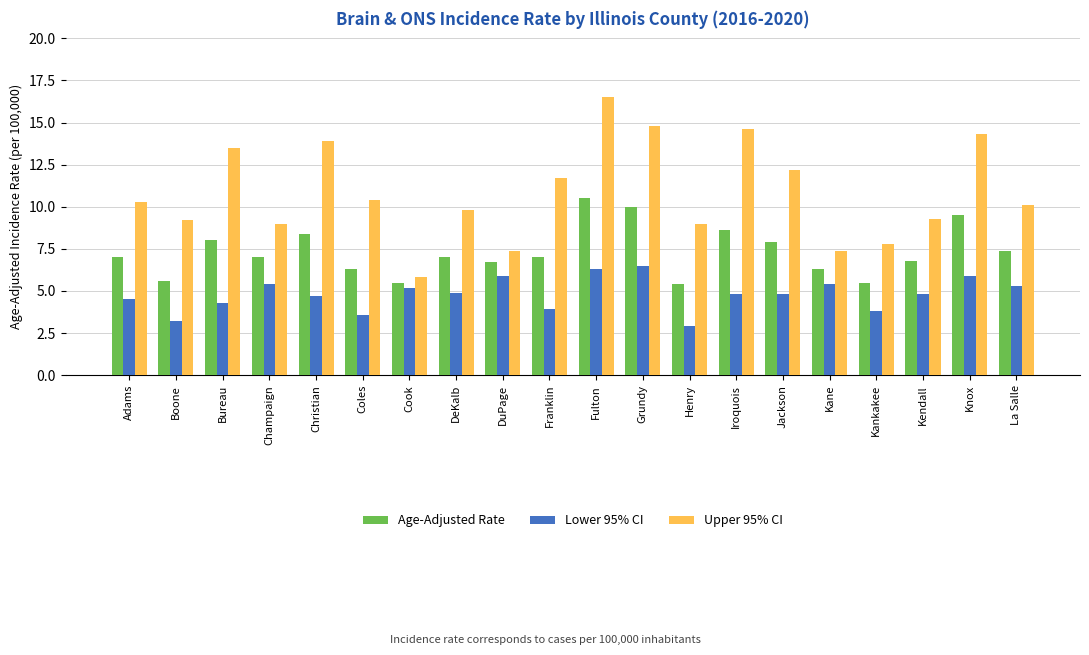

Between Boone and Coles, which series saw the biggest shift?

Upper 95% CI